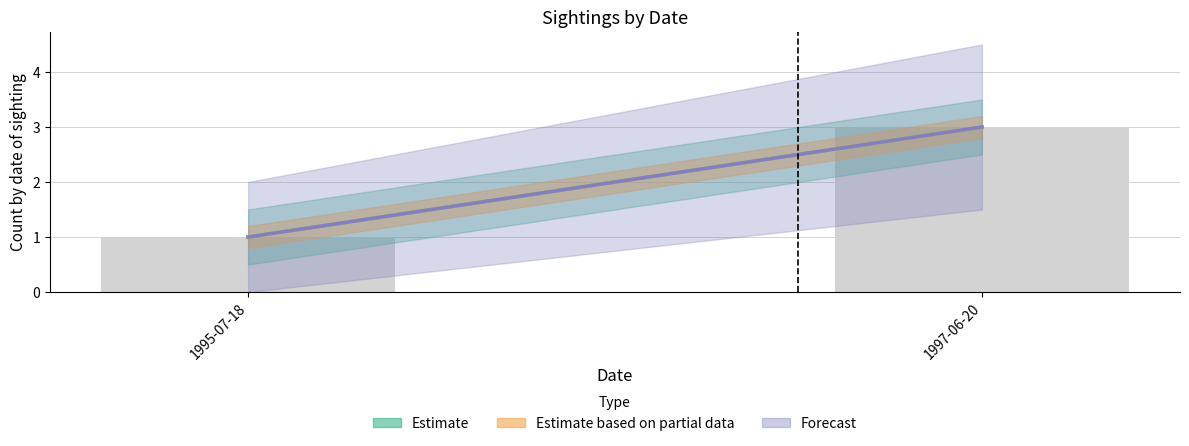

What is the sum of the values at 1997-06-20 and 1995-07-18?

4